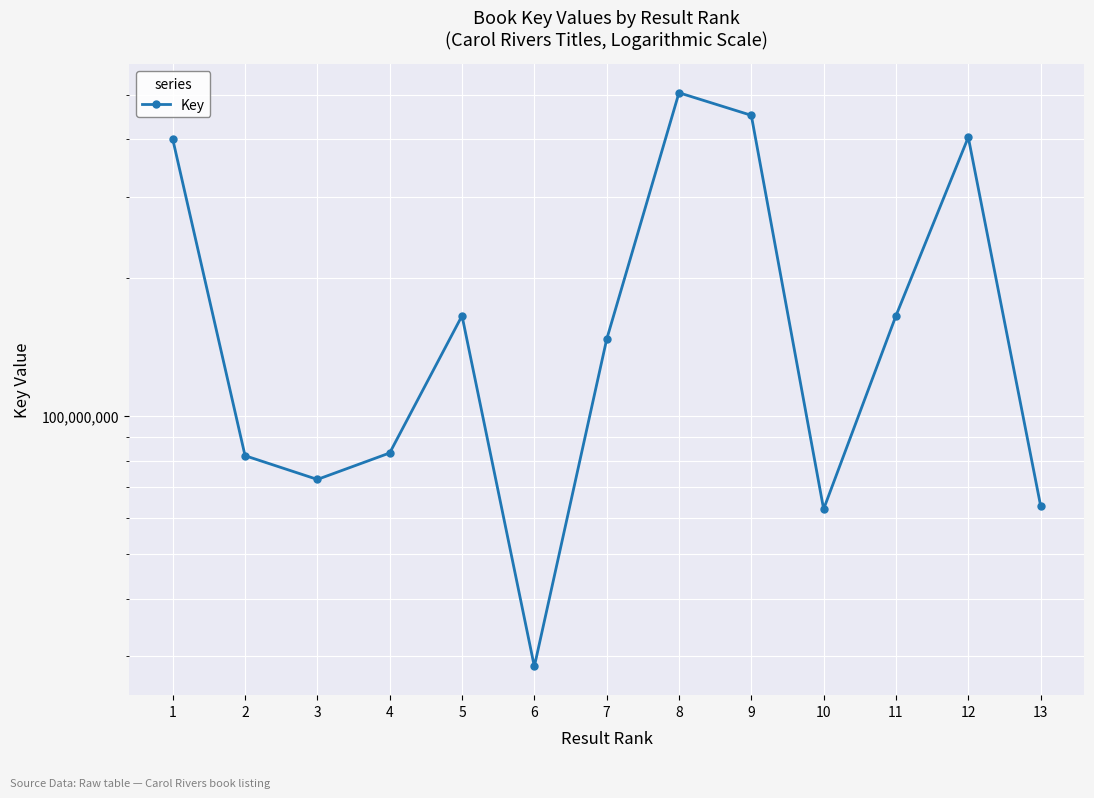

Reading left to right, transcribe all the data shown in this chart.

400136691	81976392	72783341	83101557	165221128	28521728	146806695	504831563	450875160	62732072	165221706	404037842	63808955